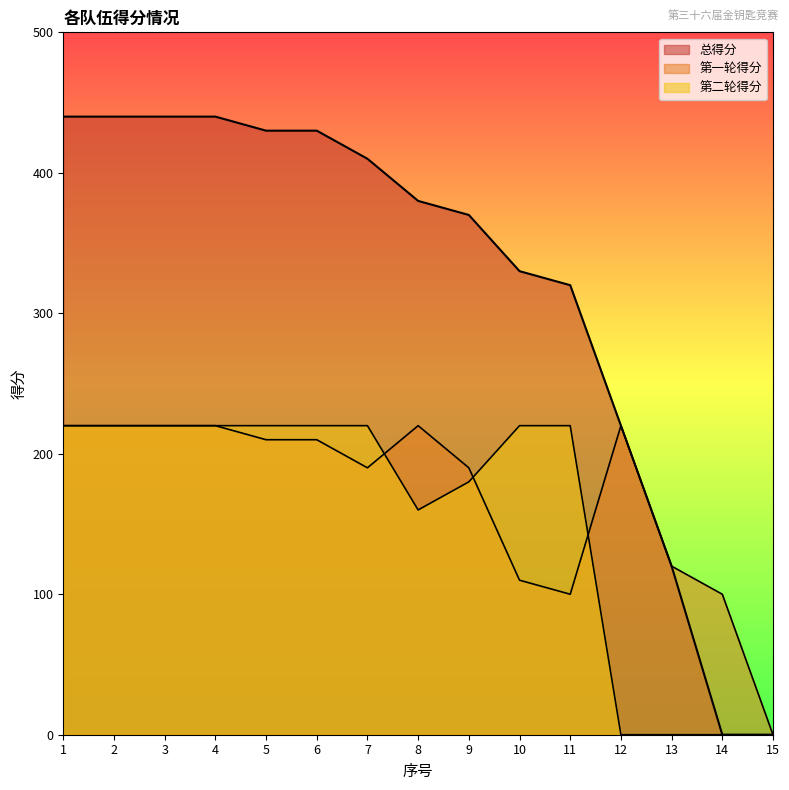

True or false: 总得分 has more than 0 points higher than both neighbors.

False